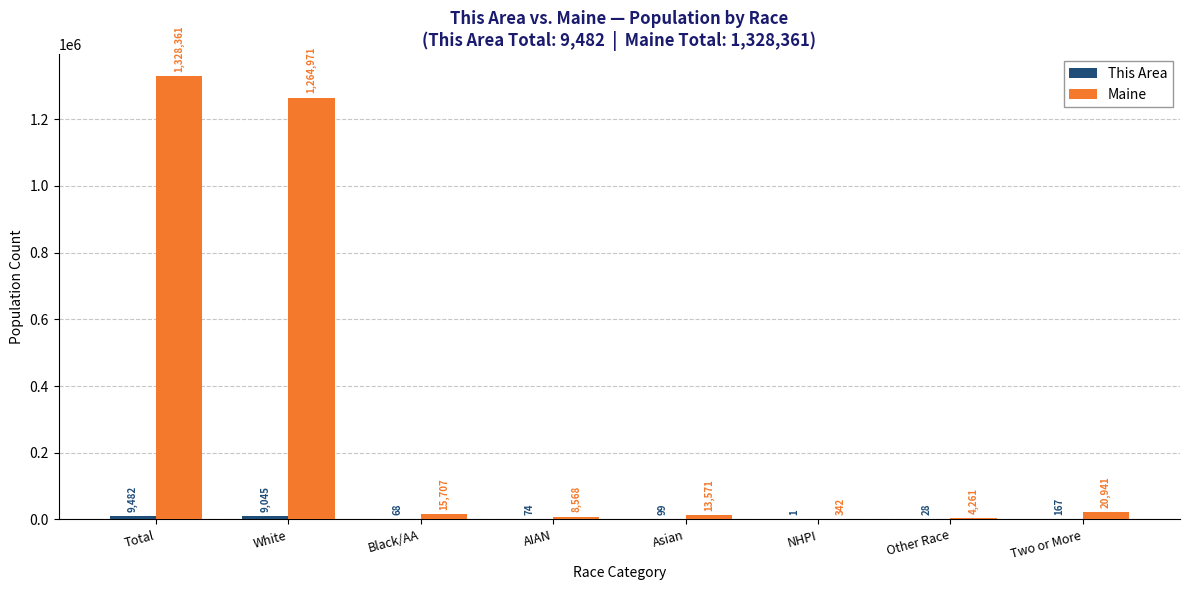

Where is Maine nearest to the value 664351?

White